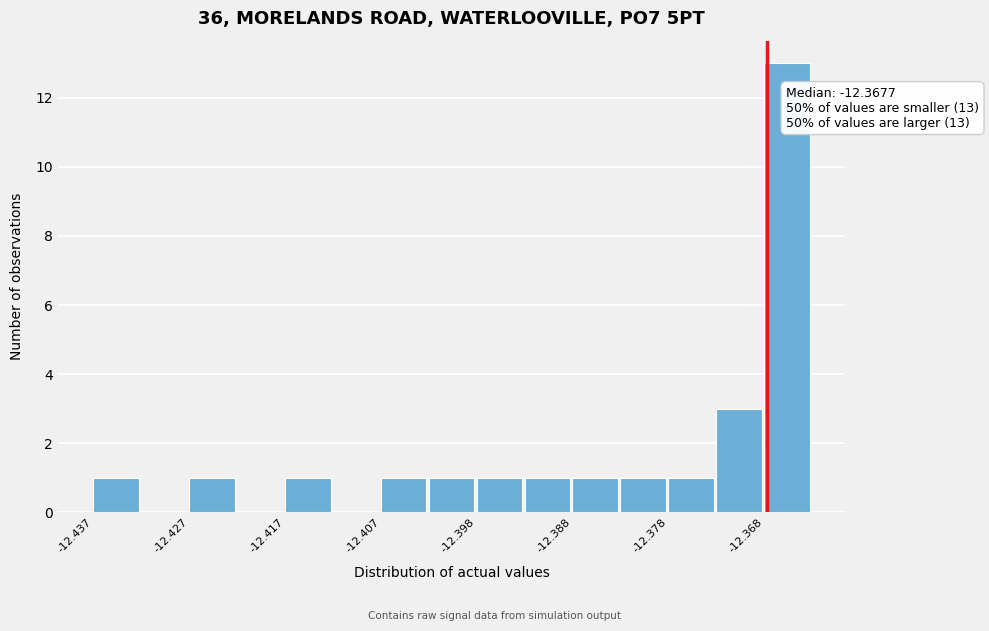

Which range on the x-axis has the tallest bar?

-12.368 to -12.363